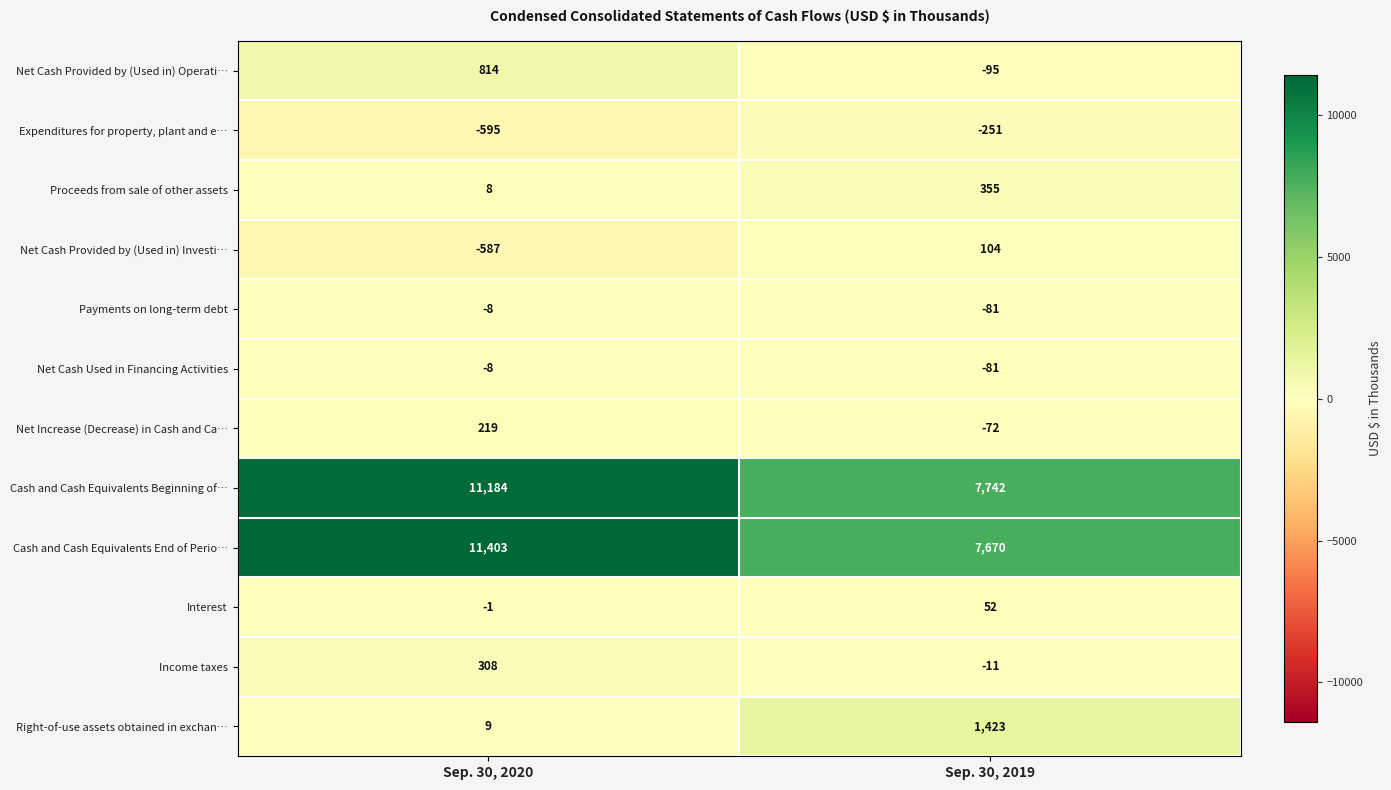

How many series are shown in this chart?

12